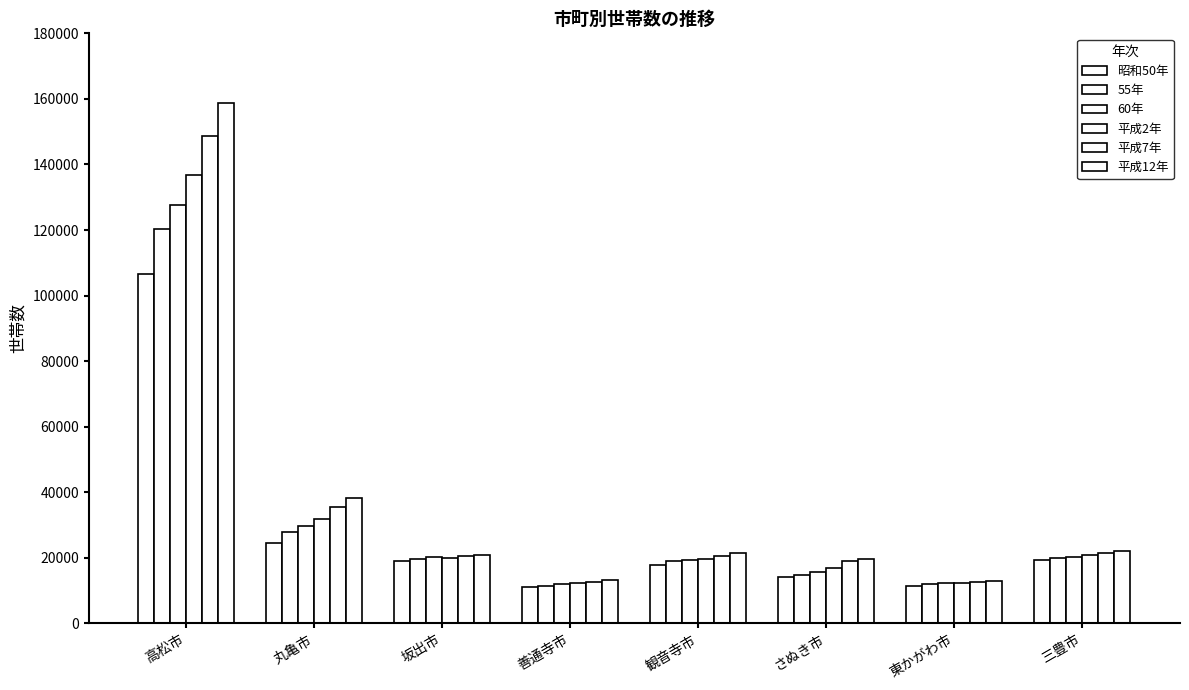

What is the smallest value displayed?

11017